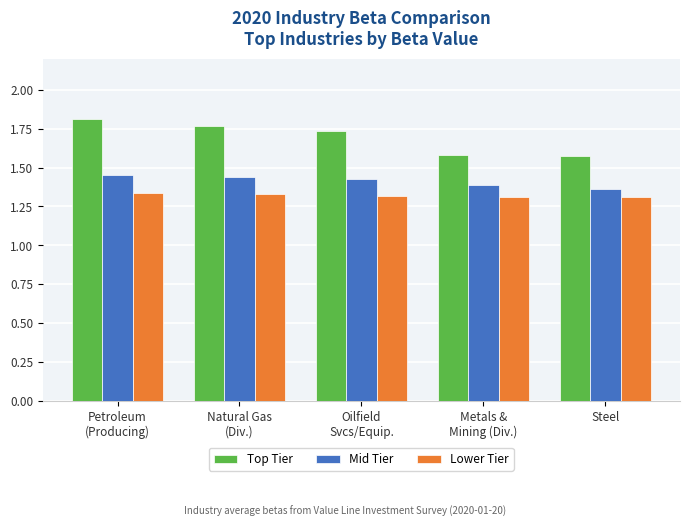

What is the difference between the second highest and second lowest values in the Mid Tier series?

0.1